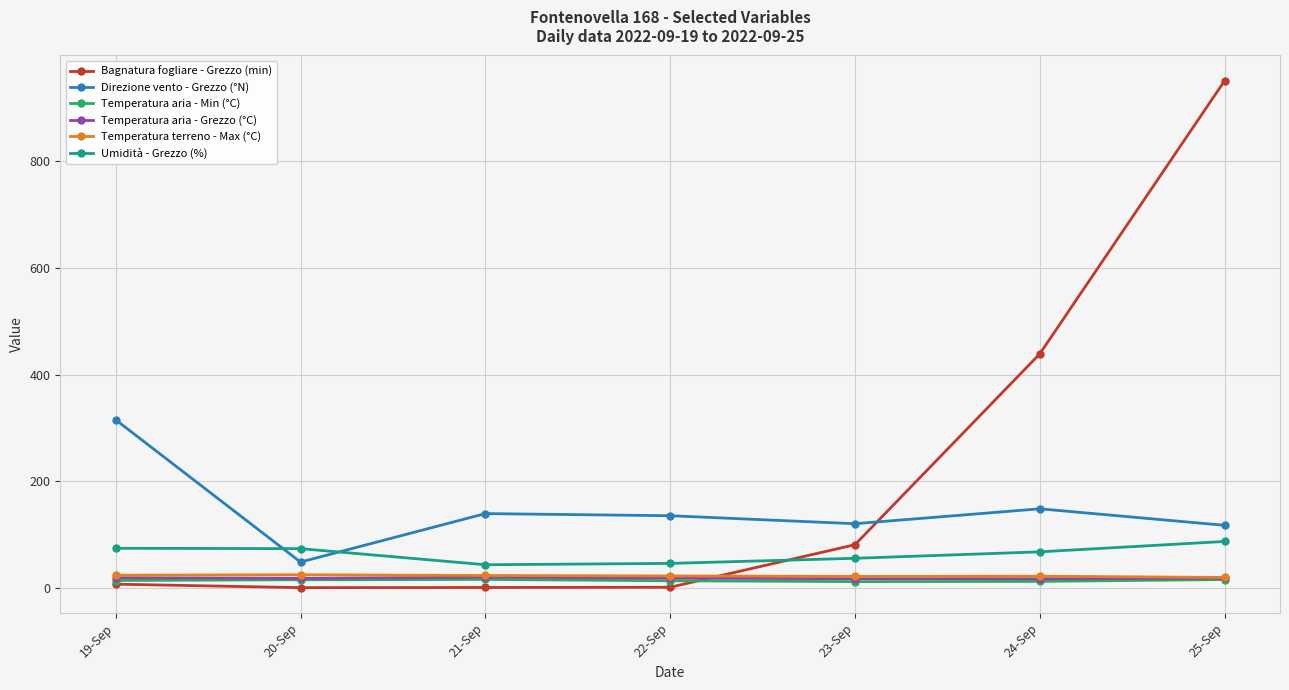

True or false: Direzione vento - Grezzo (°N) and Temperatura aria - Min (°C) intersect in this chart.

False